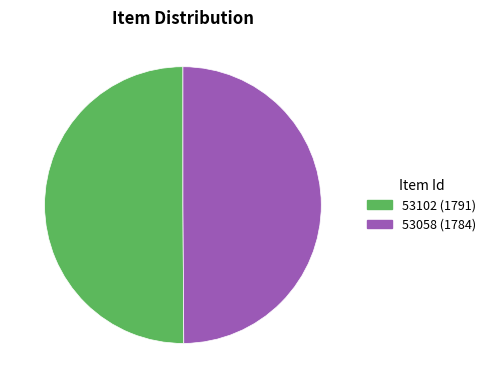

Is the sum of 53058 (1784) and 53102 (1791) greater than half?

Yes